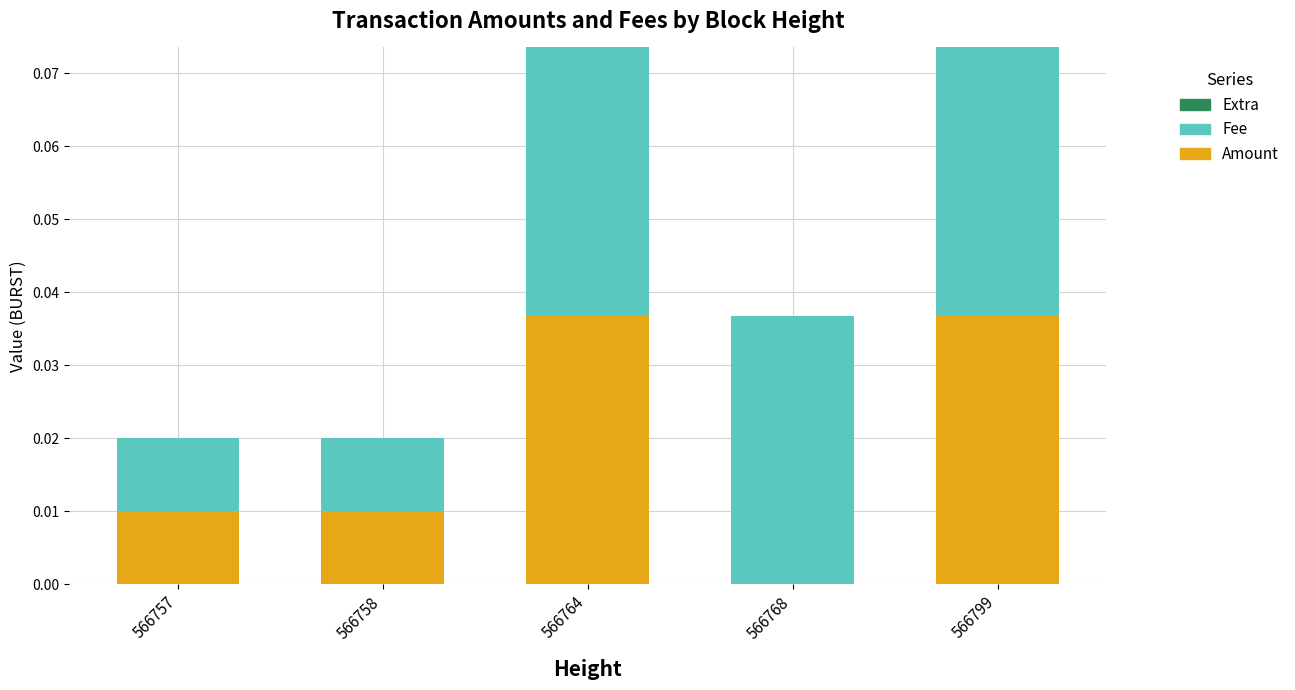

The value of Amount at 566758 is 0.0. True or false?

True